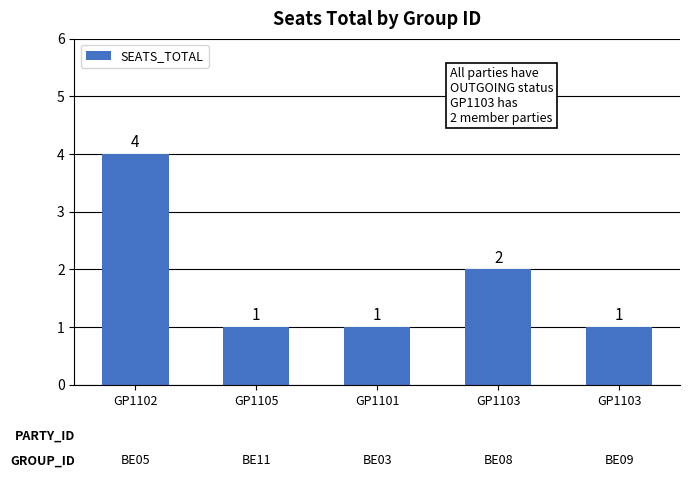

Rank the categories by value from lowest to highest.

GP1105, GP1101, GP1103, GP1103, GP1102